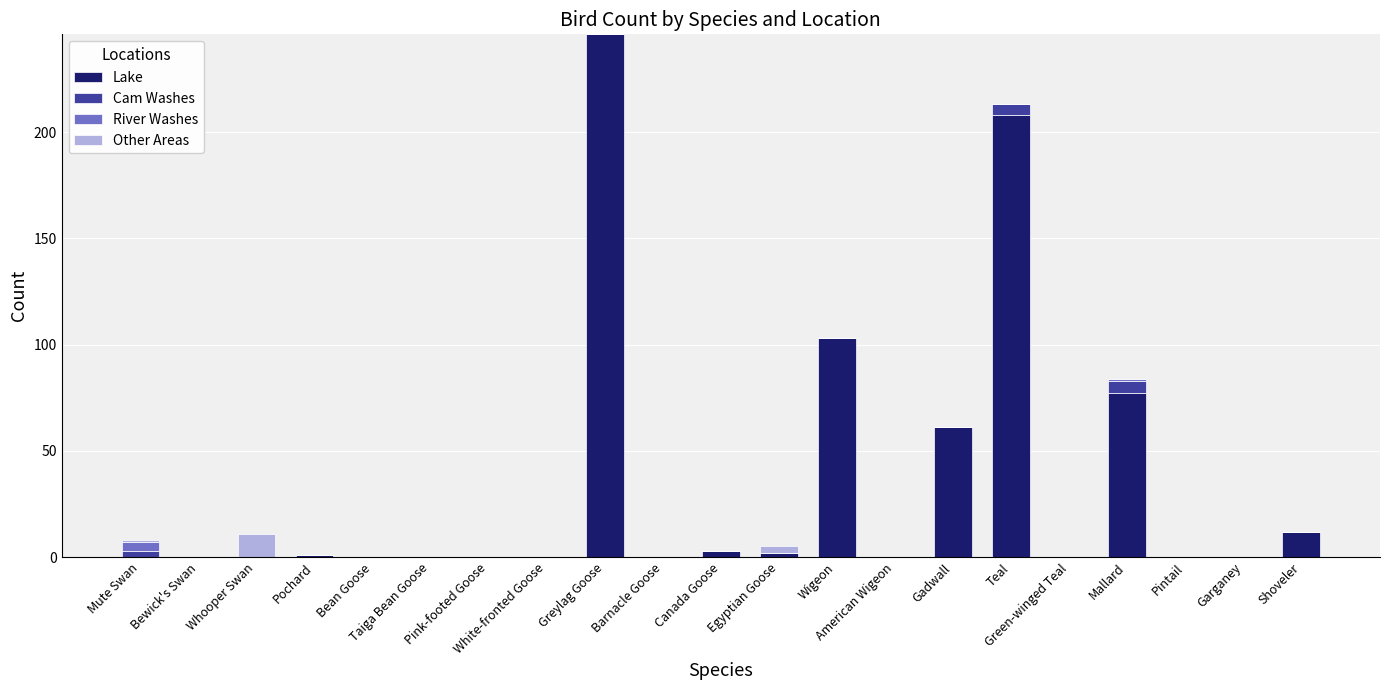

What is the highest value of the Lake series?

246